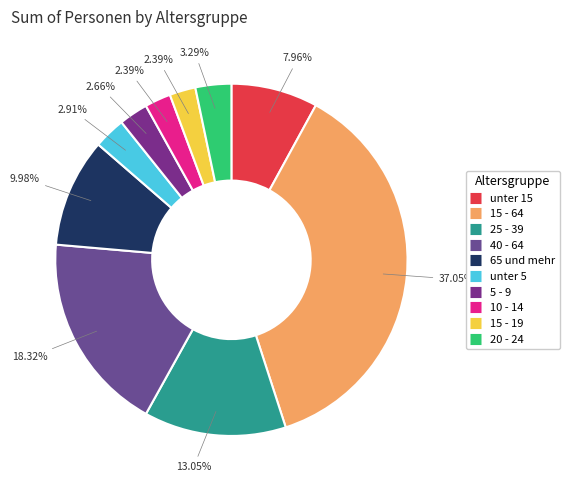

To the nearest percent, what portion does 40 - 64 represent?

18%